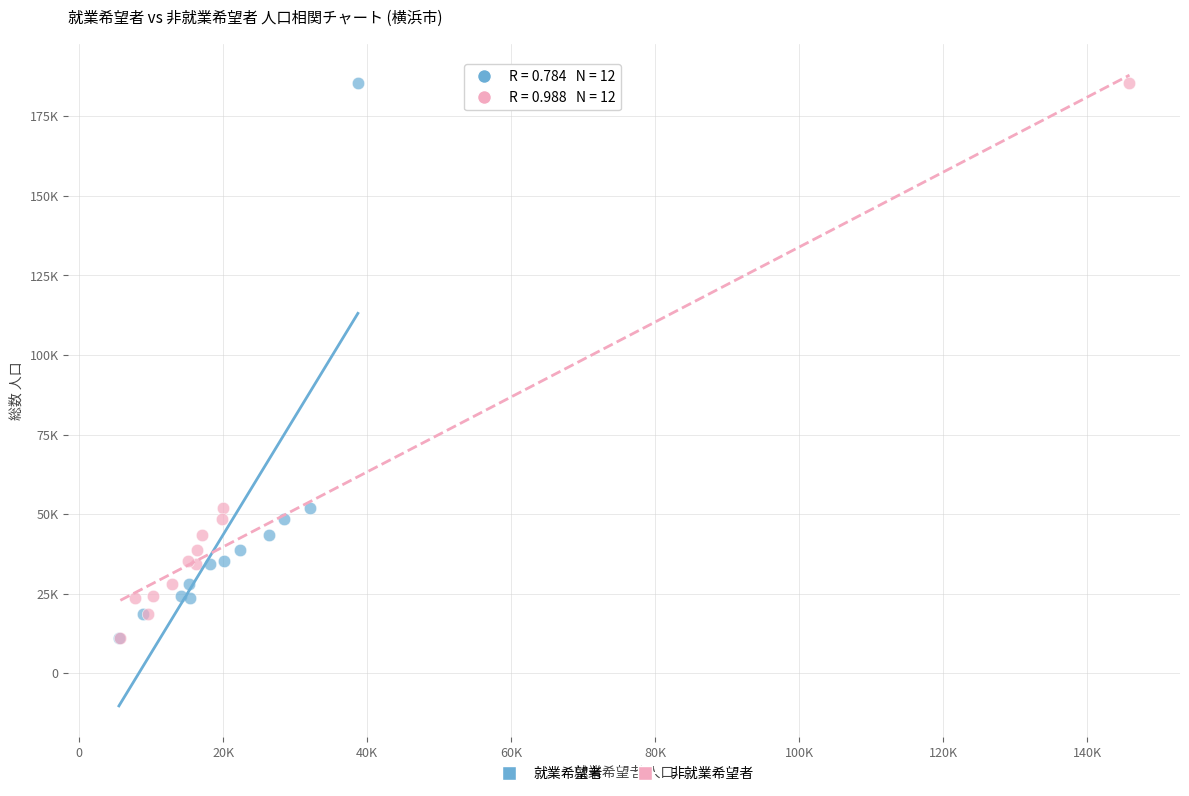

What are all the series names shown in the legend?

就業希望者, 非就業希望者